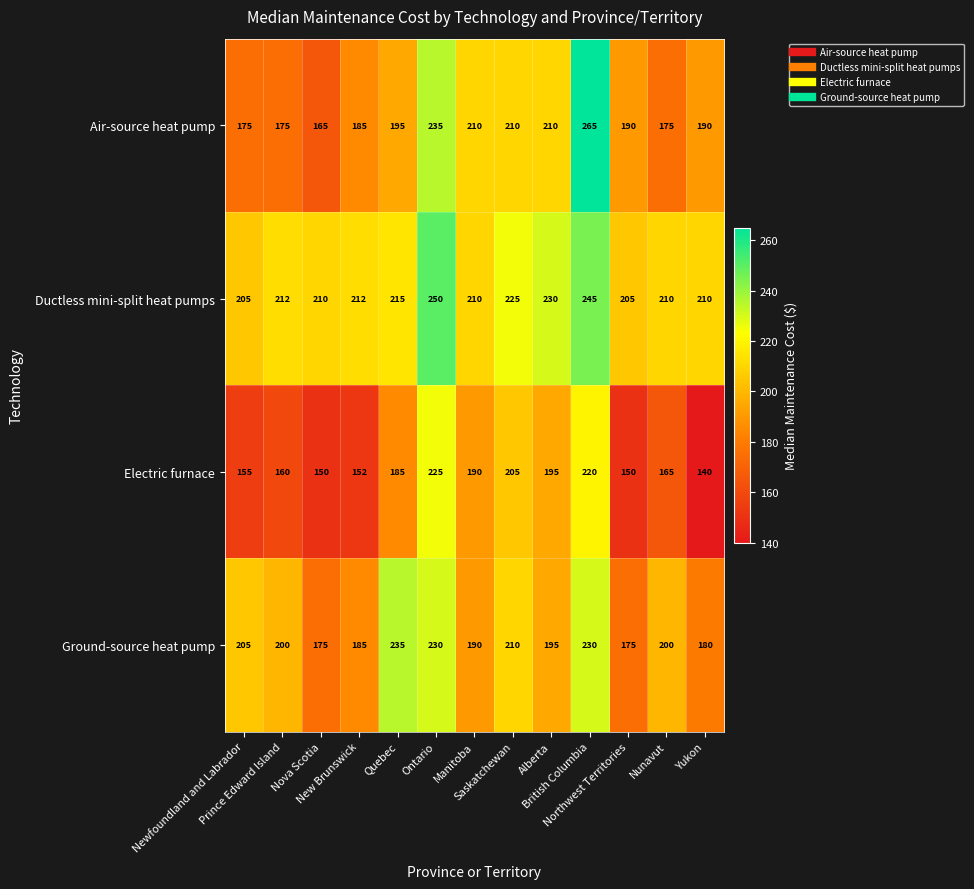

What is the sum of all Ductless mini-split heat pumps values?

2839